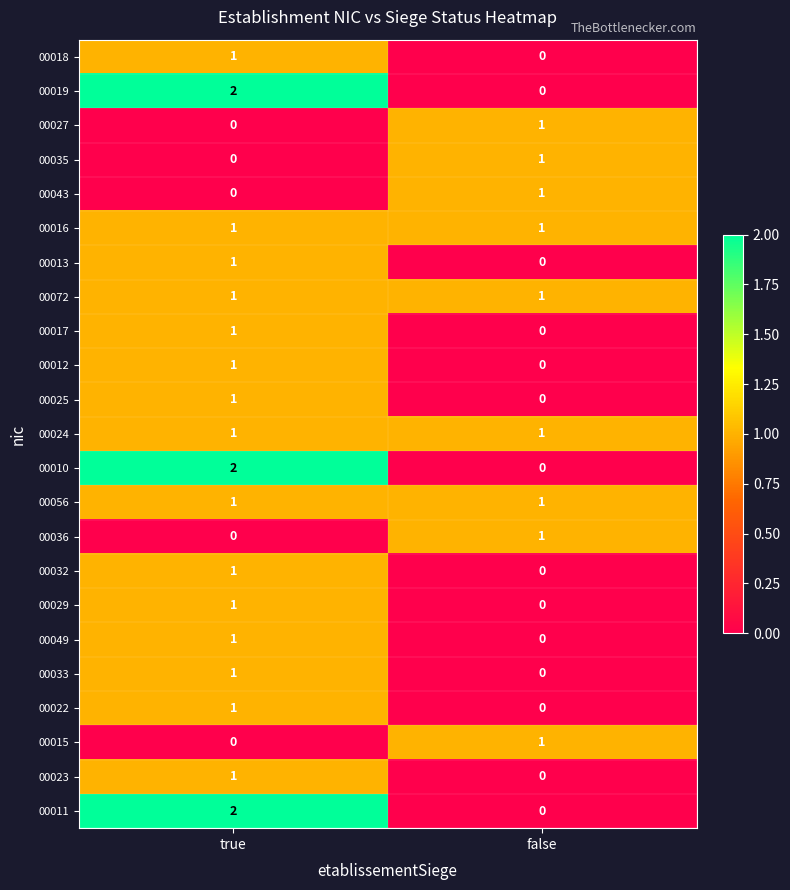

The value of 00033 at false is -1. True or false?

False